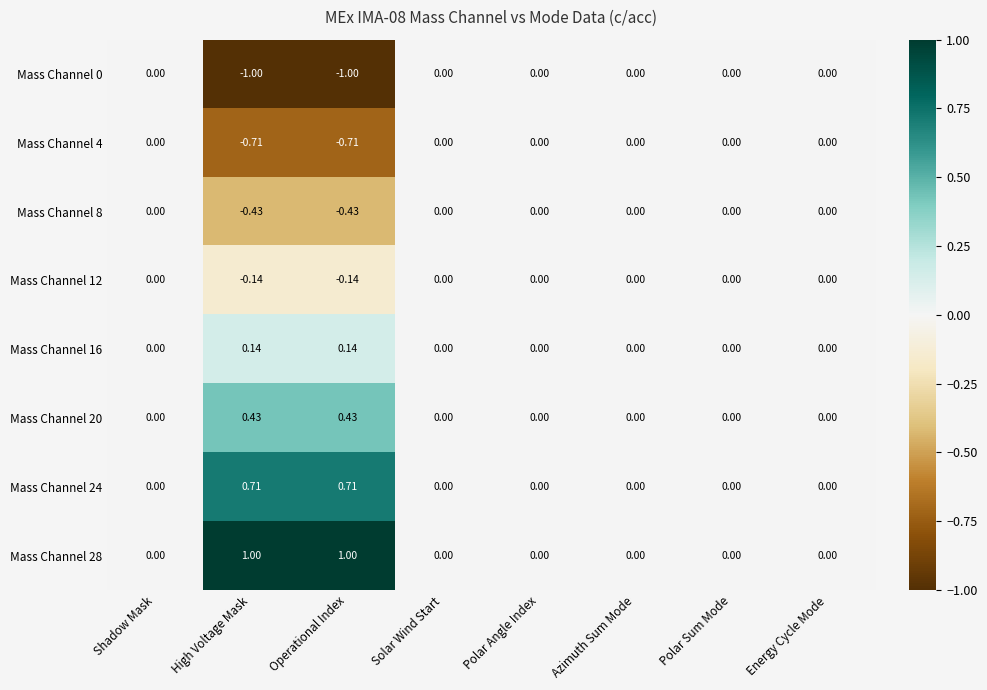

How many series are shown in this chart?

8